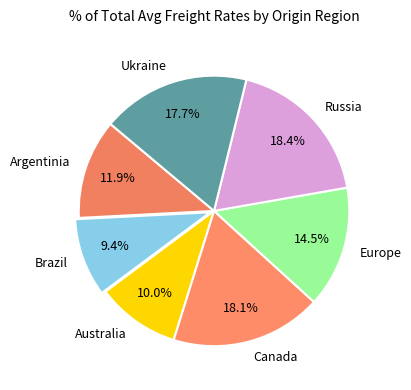

True or false: Russia accounts for 24% of the total.

False